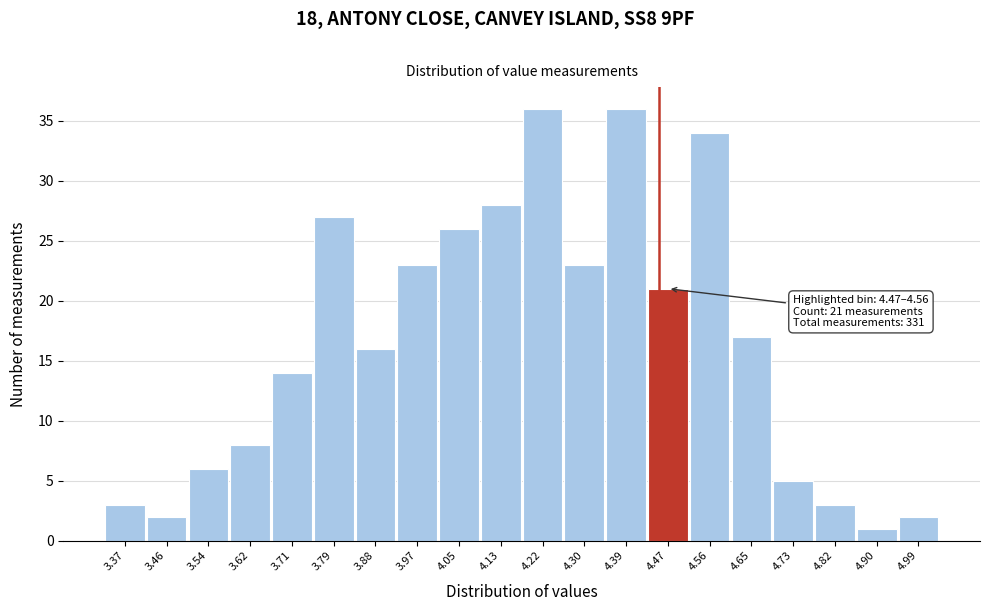

Reading right to left, transcribe all the data shown in this chart.

2	1	3	5	17	34	21	36	23	36	28	26	23	16	27	14	8	6	2	3